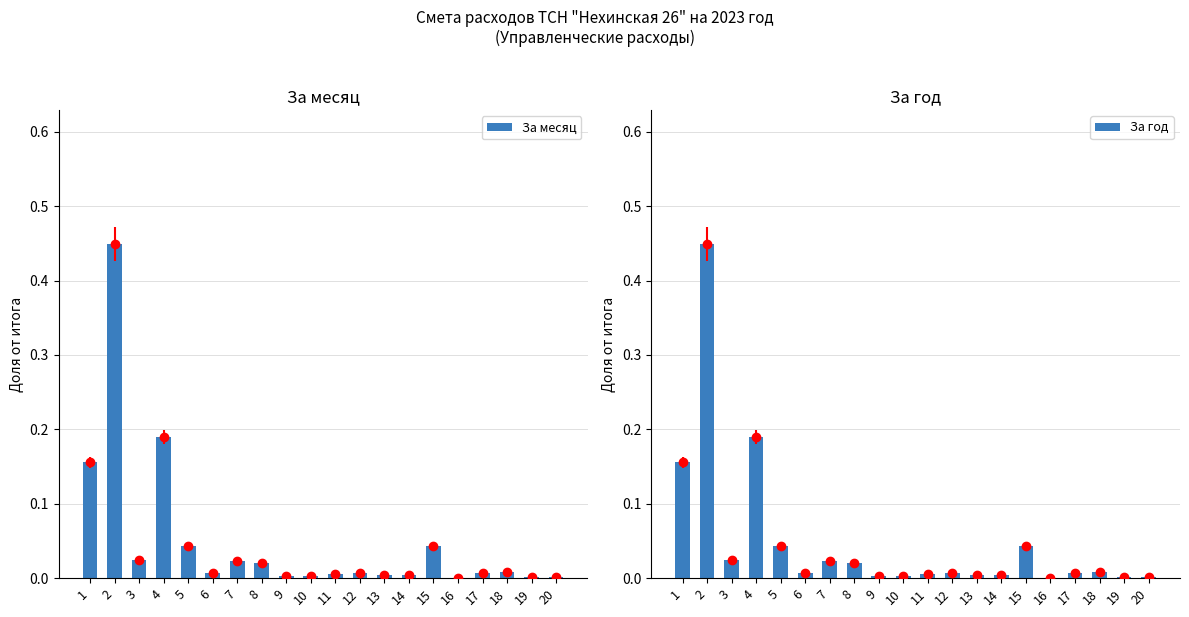

What is the difference between the maximum and second lowest values in the За месяц series?

0.4